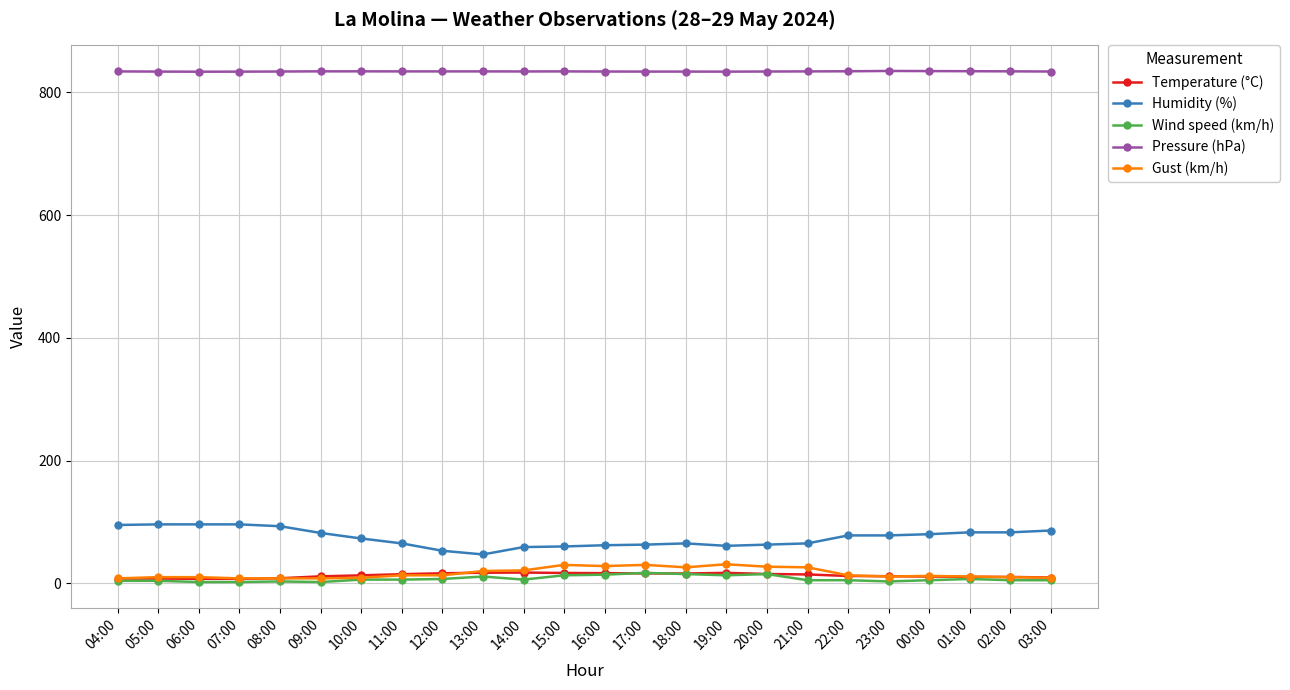

What is the label of the 23rd point from the right?

05:00